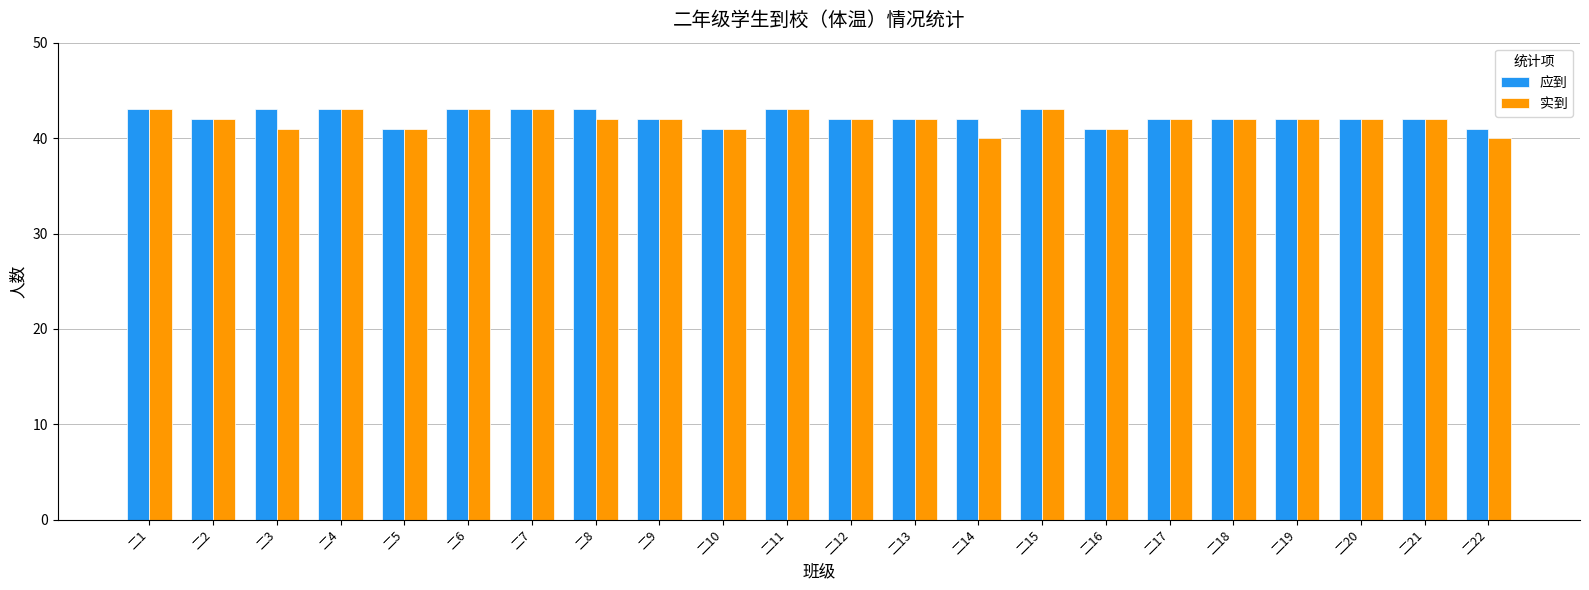

What is the greatest value displayed?

43